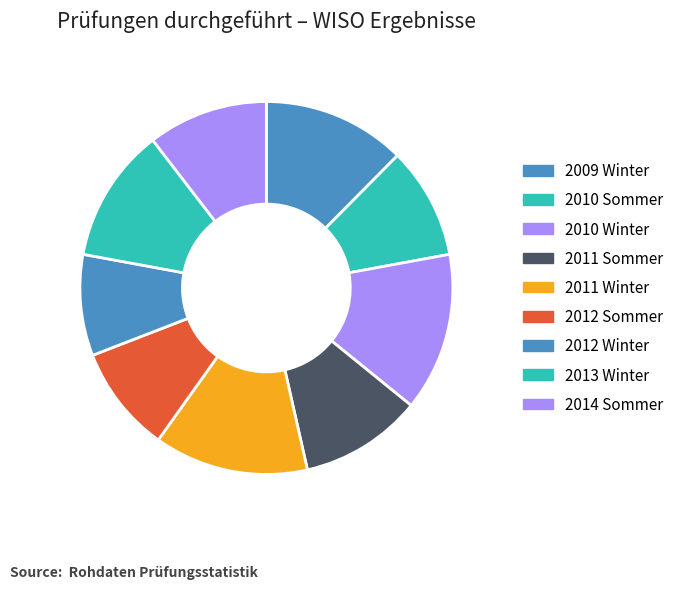

Is the sum of 2011 Winter and 2009 Winter greater than half?

No